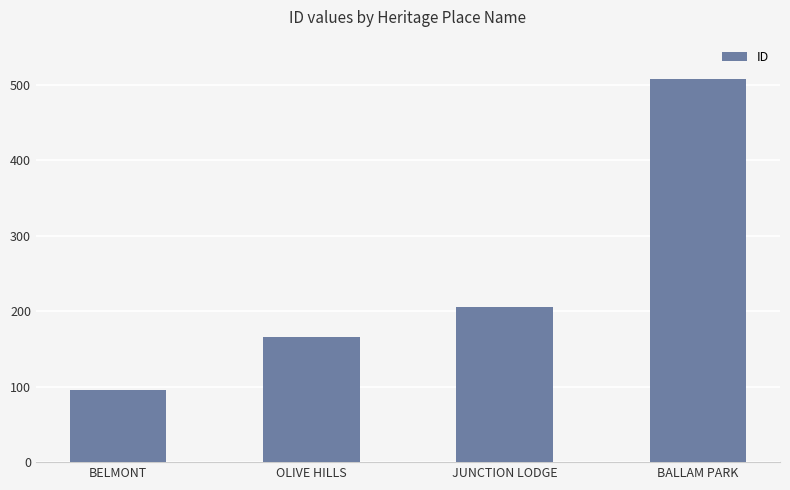

How many distinct data groups are displayed?

1